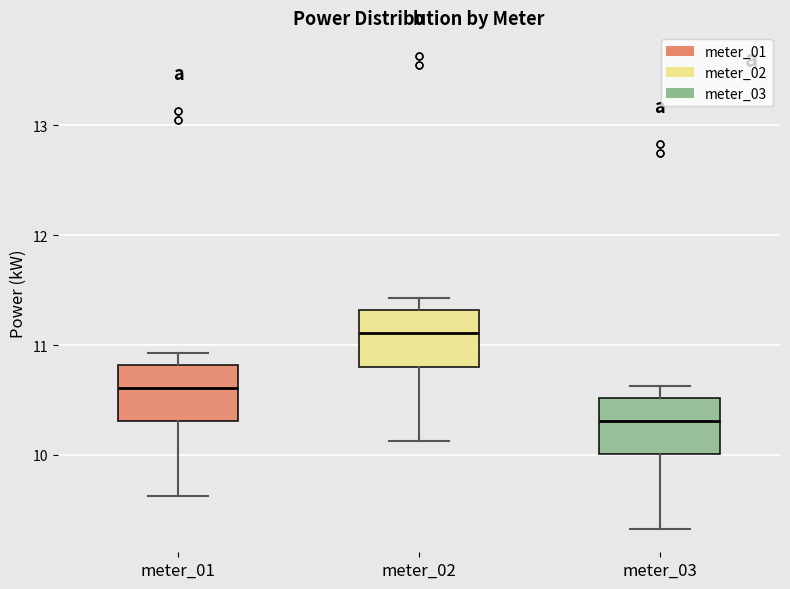

Which box's median line is the lowest?

meter_03